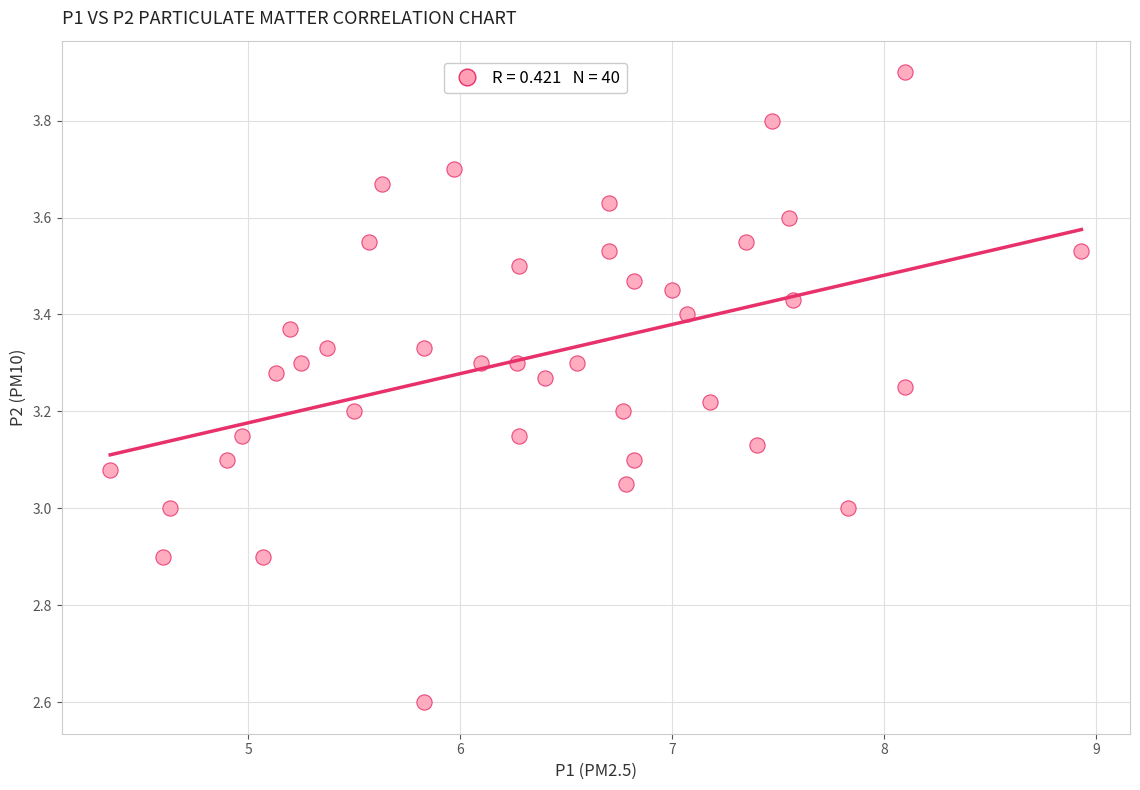

What is the range of X values (max minus min)?

4.6